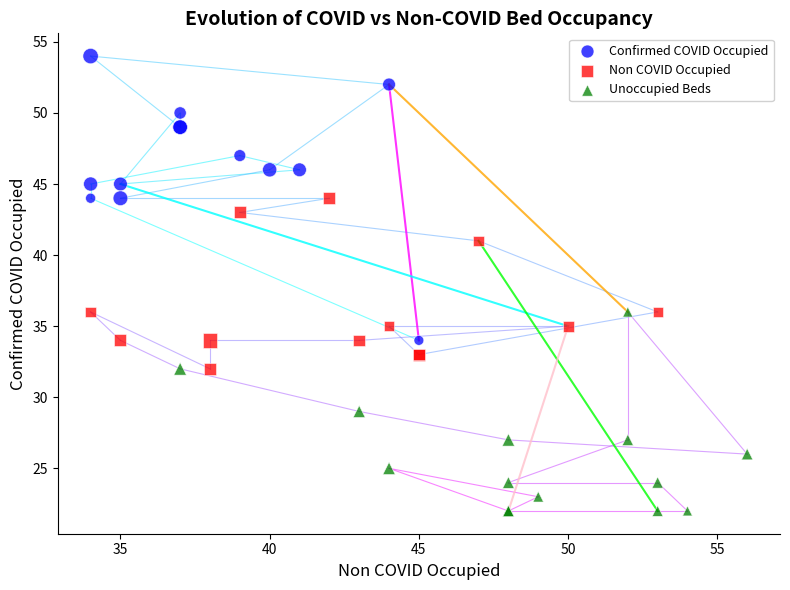

Which series has the widest spread of Y values?

Confirmed COVID Occupied